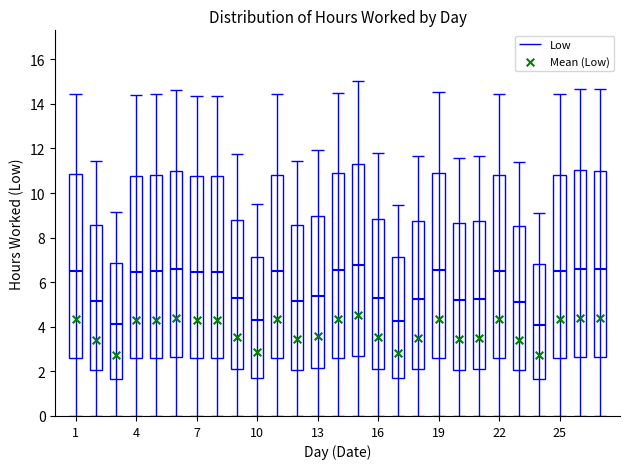

Which has a higher value, 16 or 17?

16